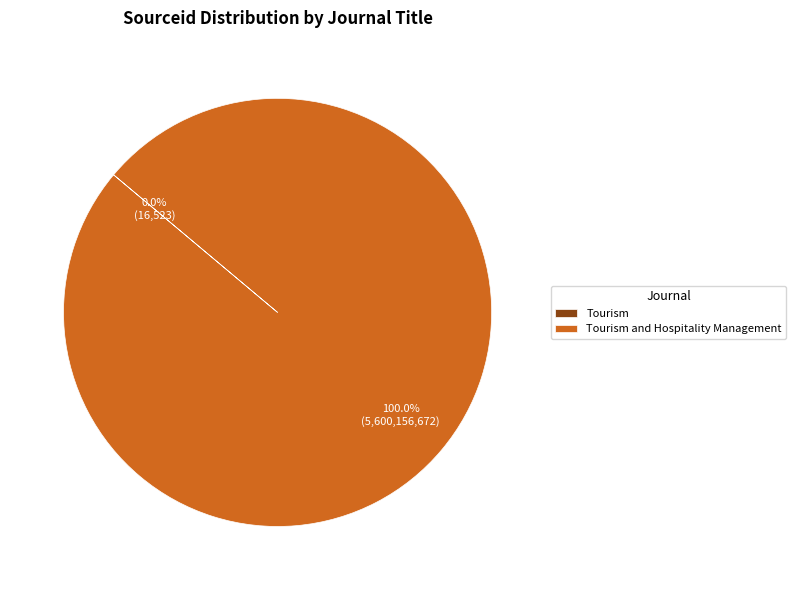

Is there any slice that represents more than half of the pie?

Yes